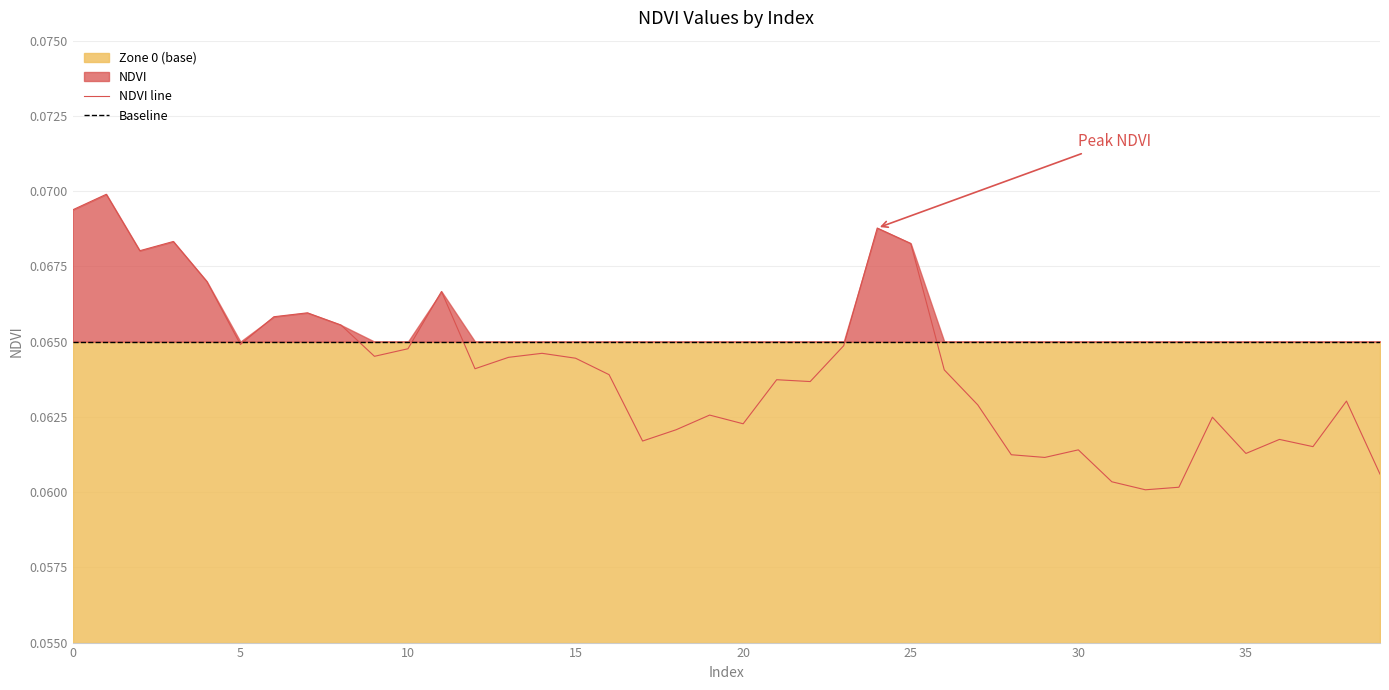

What is the sum of the values at 22 and 15?

0.1